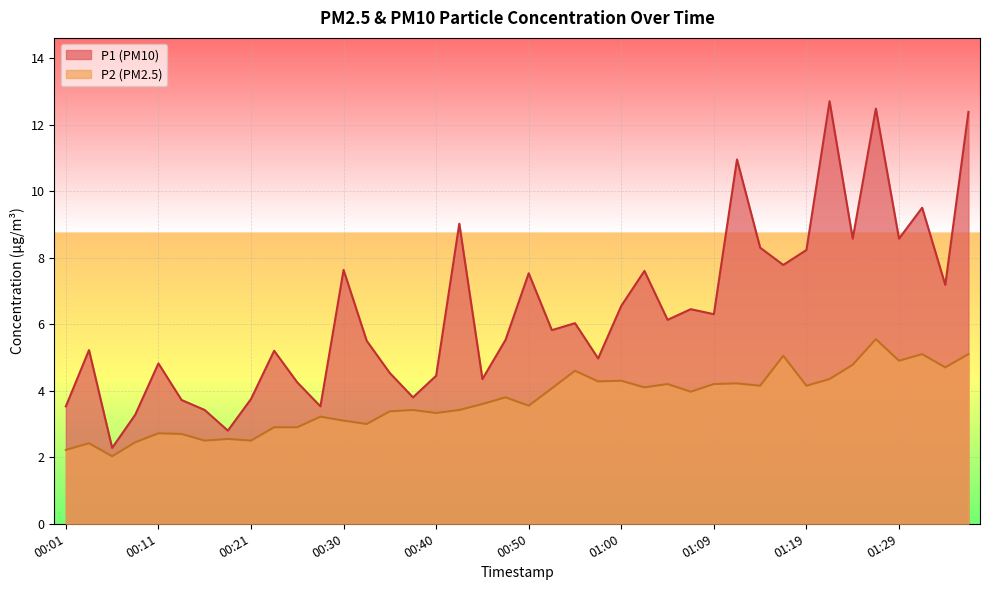

At which category is the sum across all series the highest?

01:26